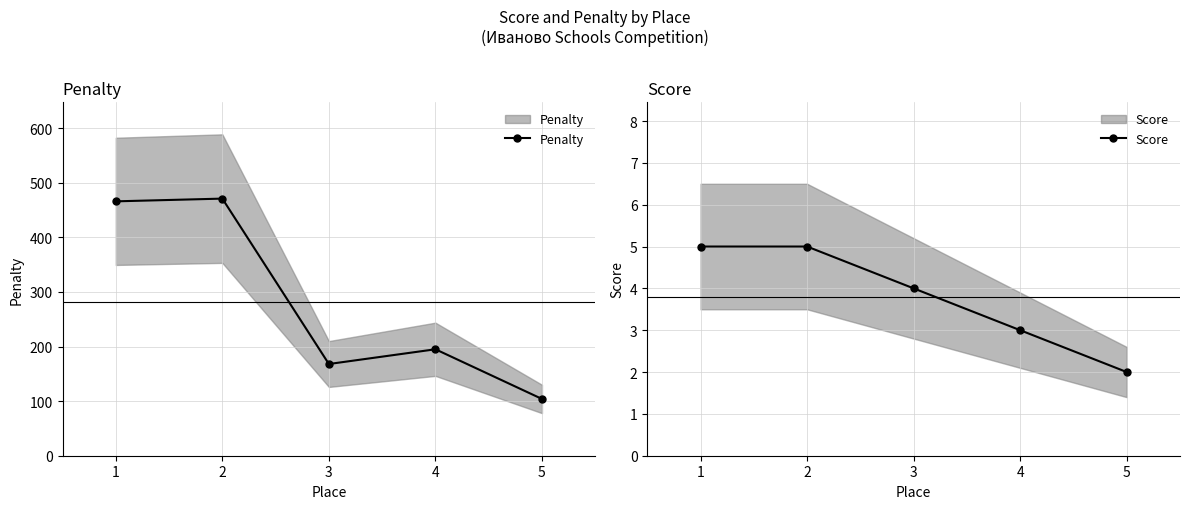

Is it true that Score equals 5 at 2?

True